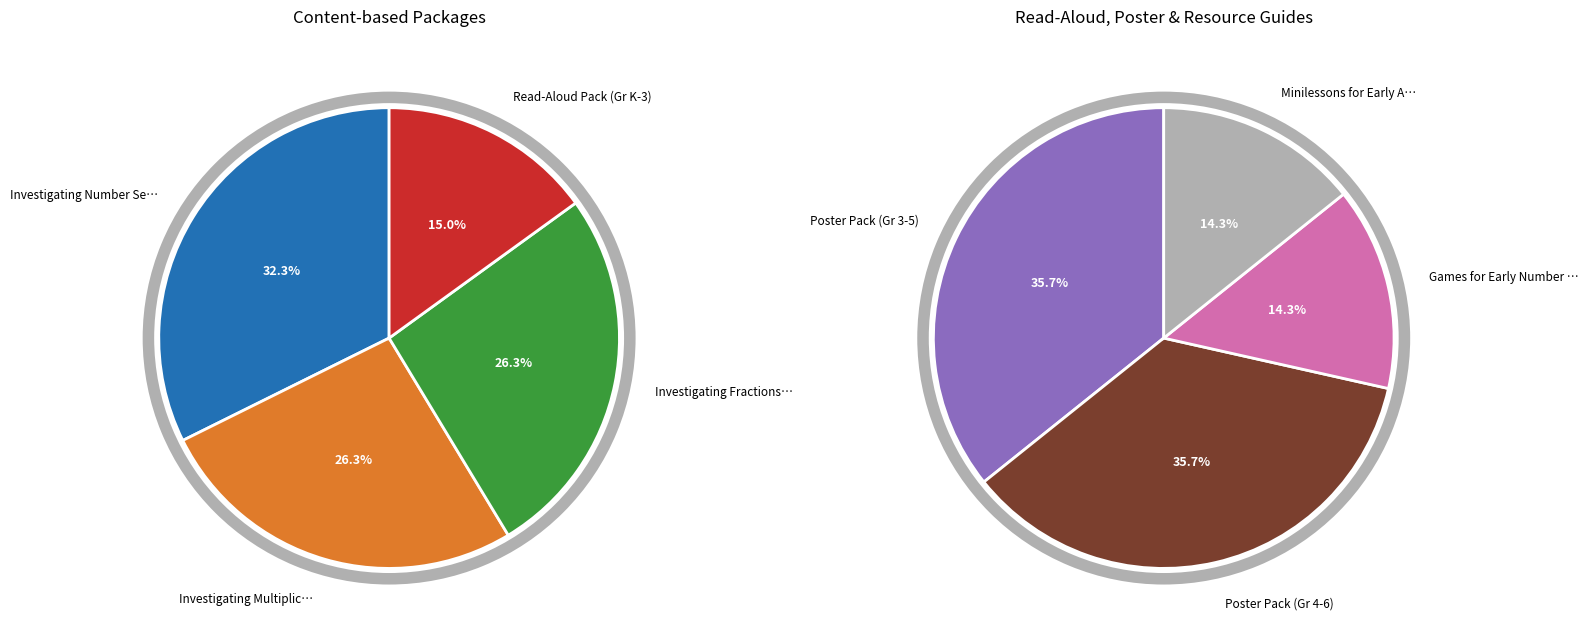

Which has a higher value, Investigating Multiplication and Division or Investigating Number Sense (Gr K-3)?

Investigating Number Sense (Gr K-3)